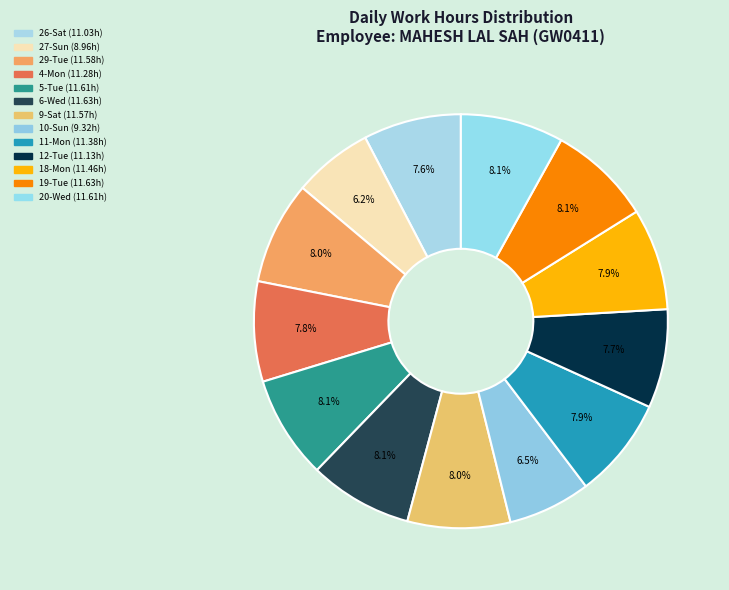

To the nearest percent, what is the average slice percentage?

8%